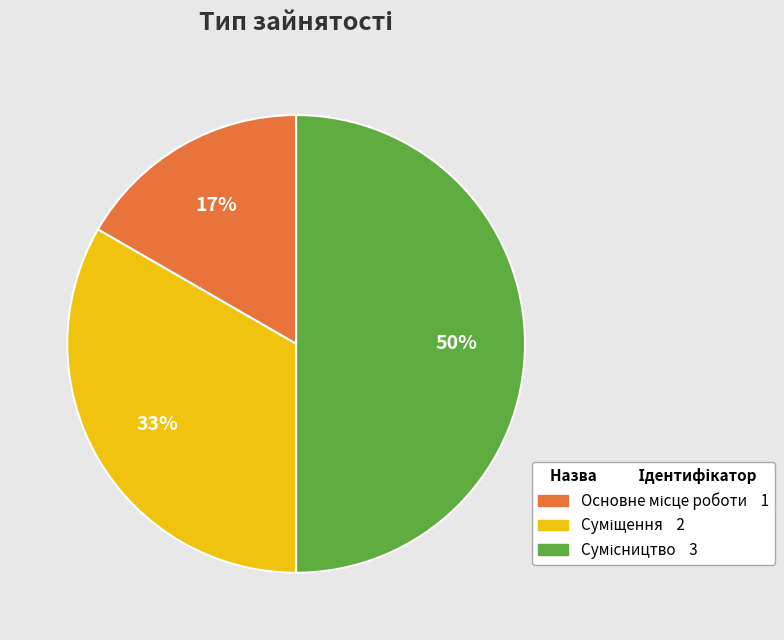

To the nearest percent, what is the average slice percentage?

33%